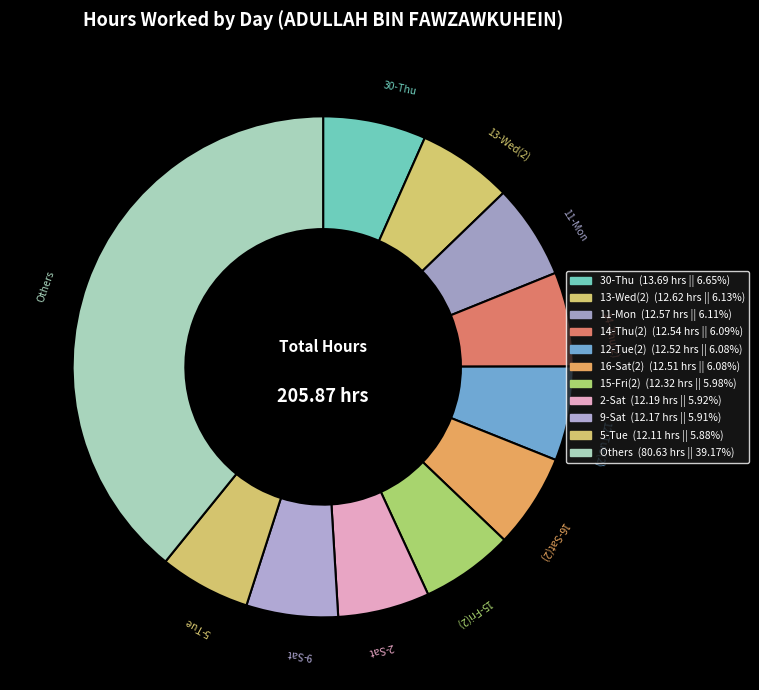

The 2-Sat slice represents 6% of the pie. True or false?

True